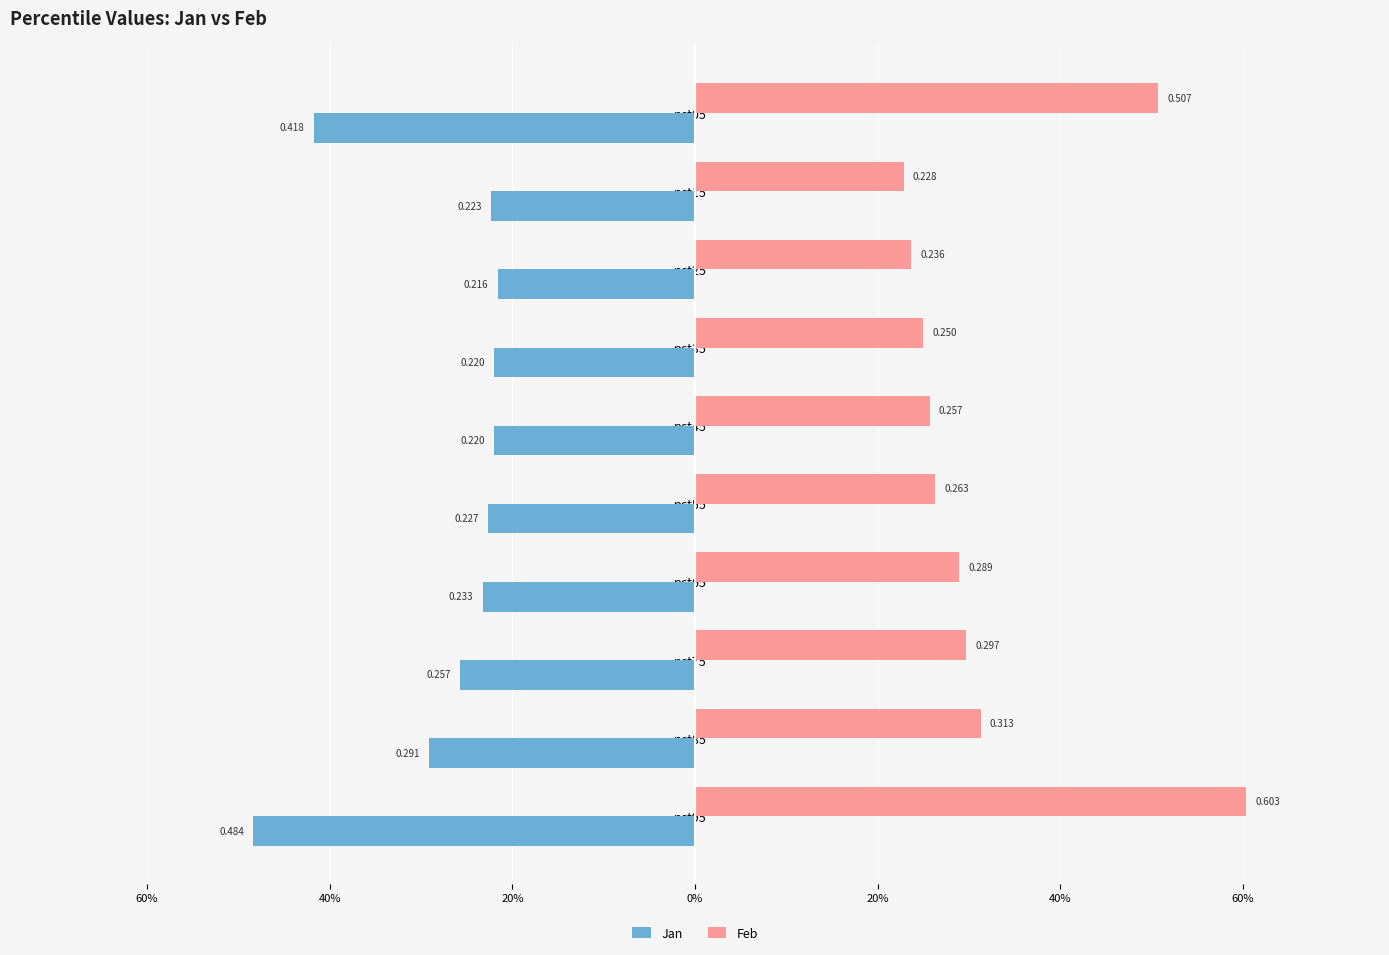

What are all the series names shown in the legend?

Jan, Feb